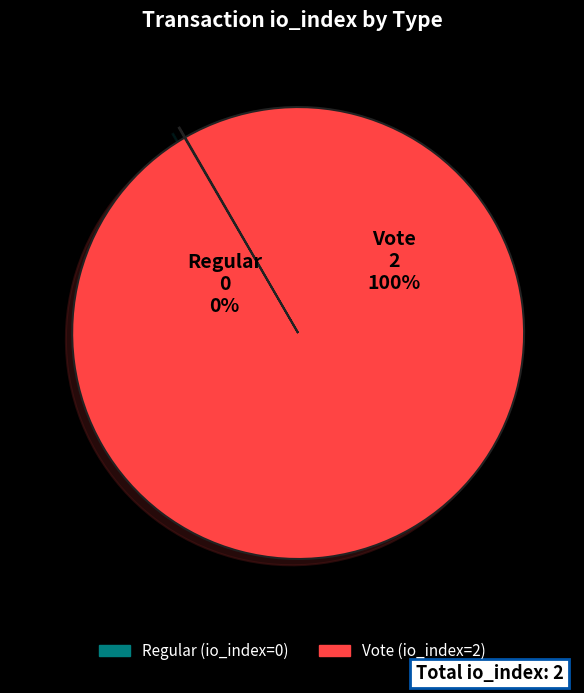

Between Regular and Vote, which is larger?

Vote